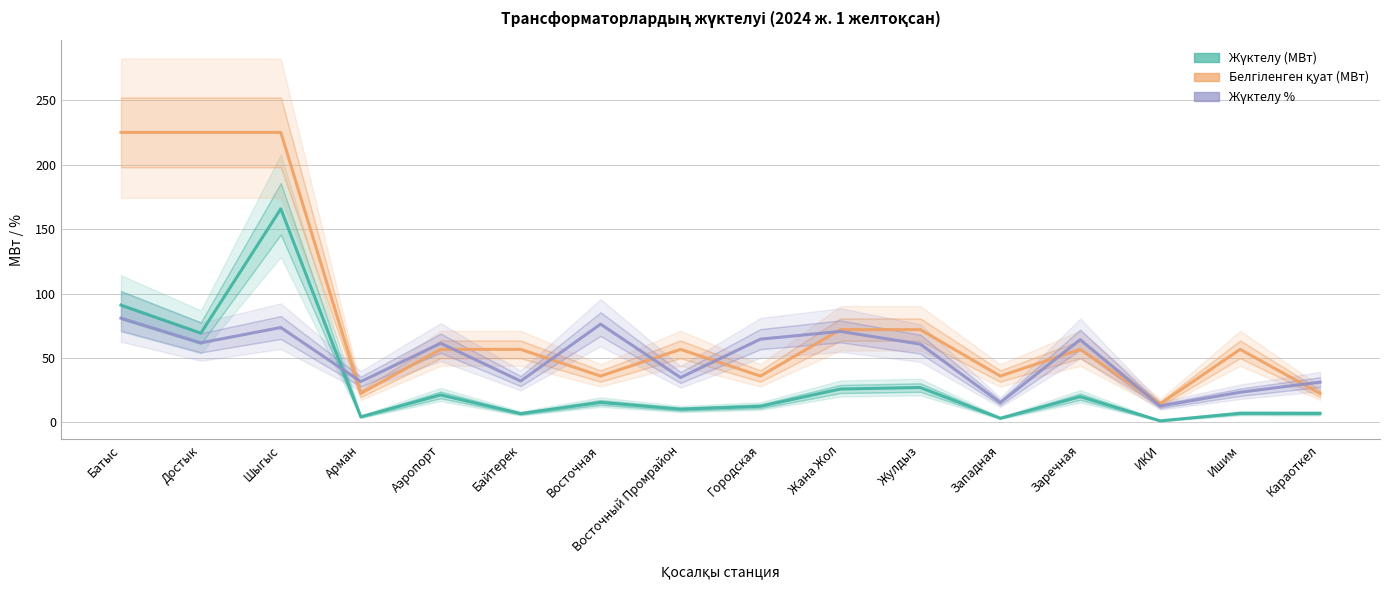

At which label does Белгіленген қуат (МВт) first exceed 56?

Батыс